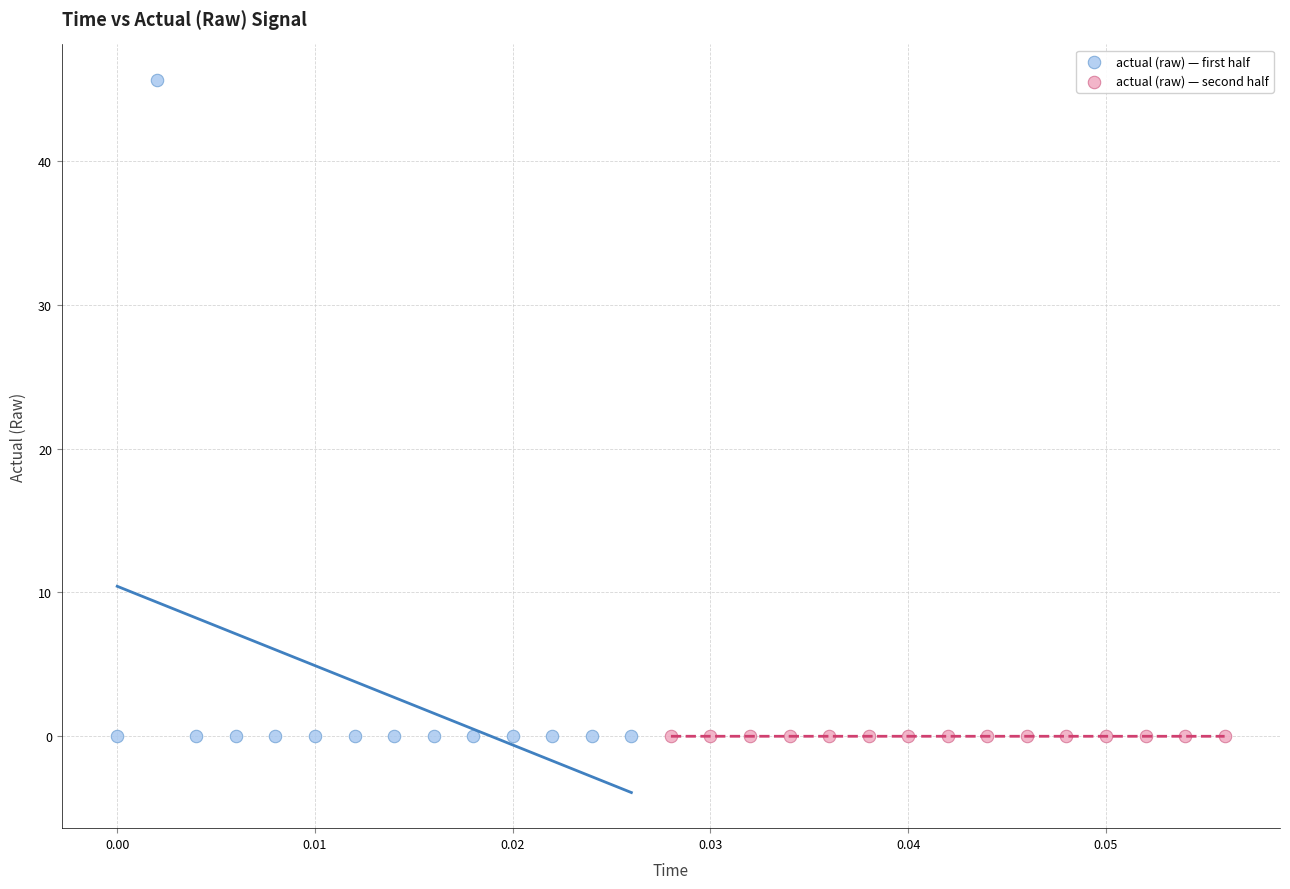

Which series reaches the maximum Y coordinate?

actual (raw) — first half